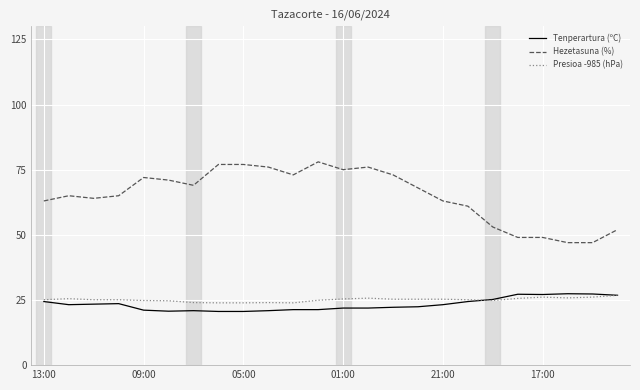

How many distinct data groups are displayed?

3